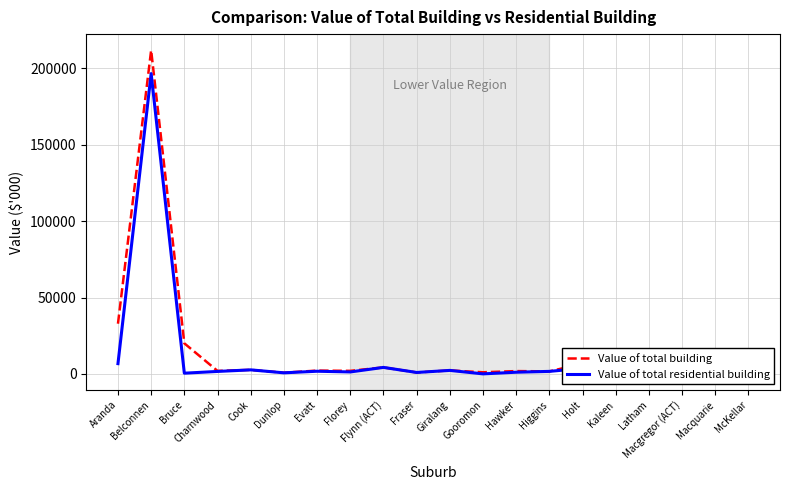

What is the greatest value displayed?

211910